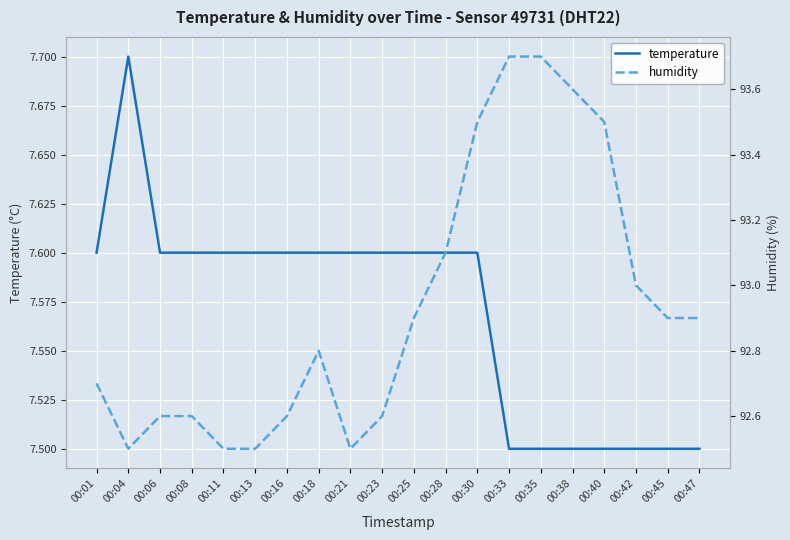

At which category does humidity reach its first local valley?

00:04